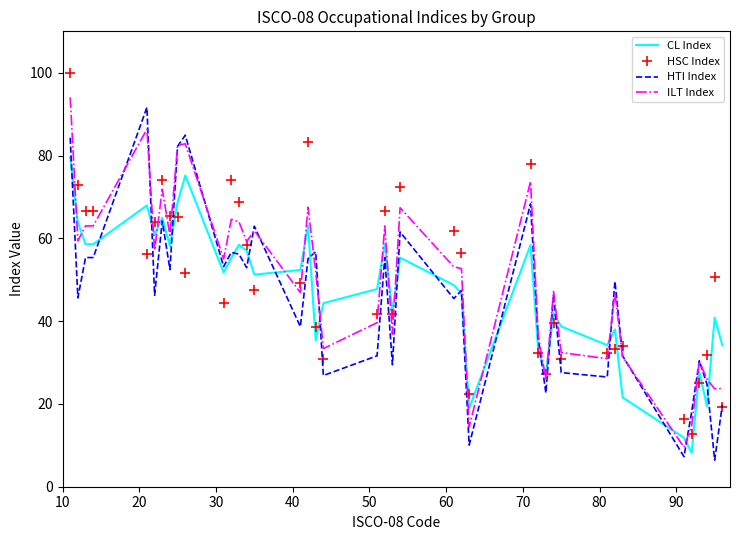

What is the maximum value shown in the chart?

100.0